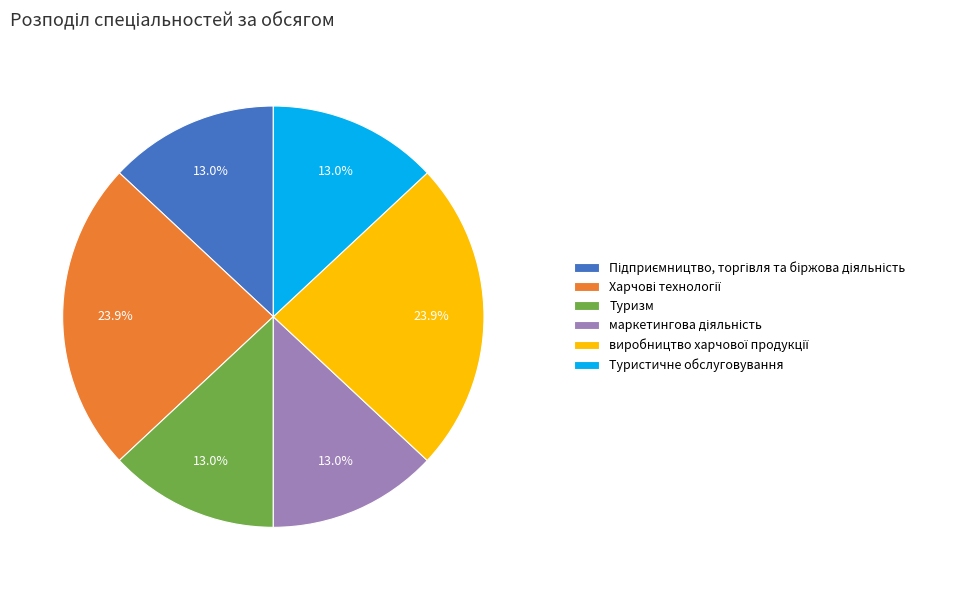

To the nearest percent, what is the difference between the largest and smallest slice percentages?

11%